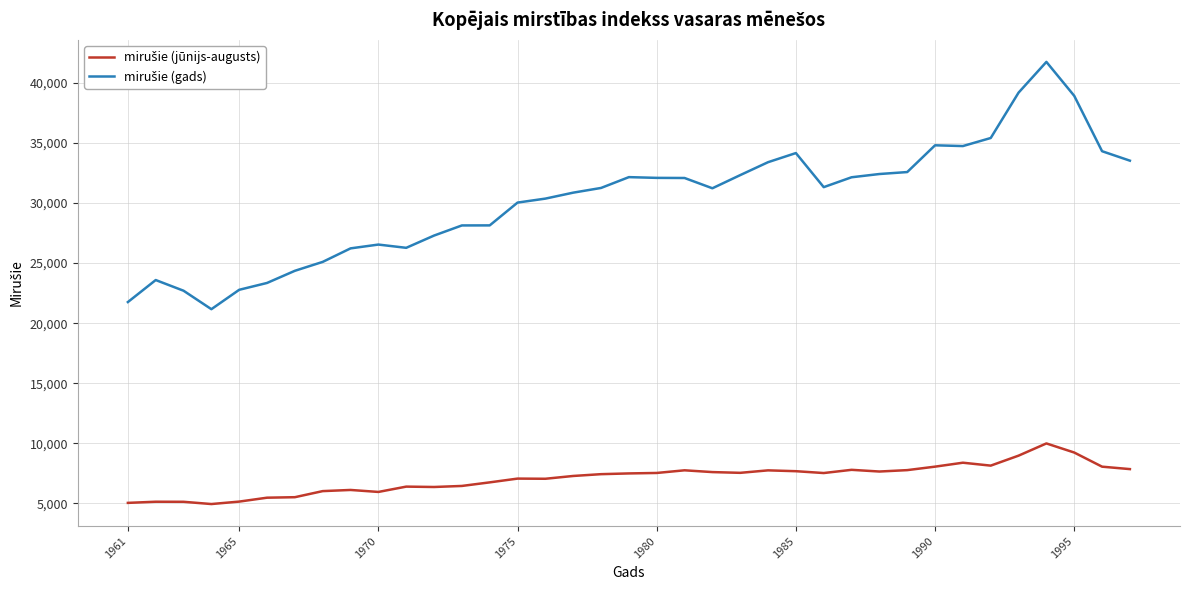

Does the chart have visible grid lines?

Yes